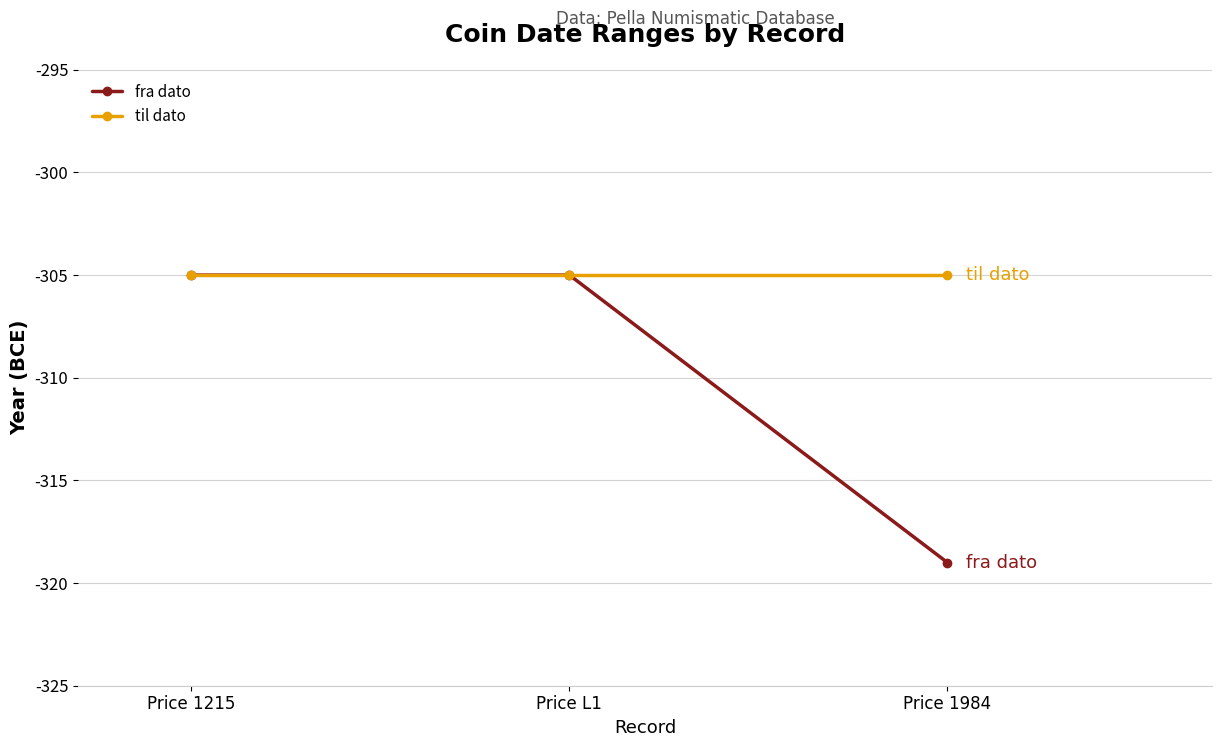

Which series has the largest total across all categories?

til dato